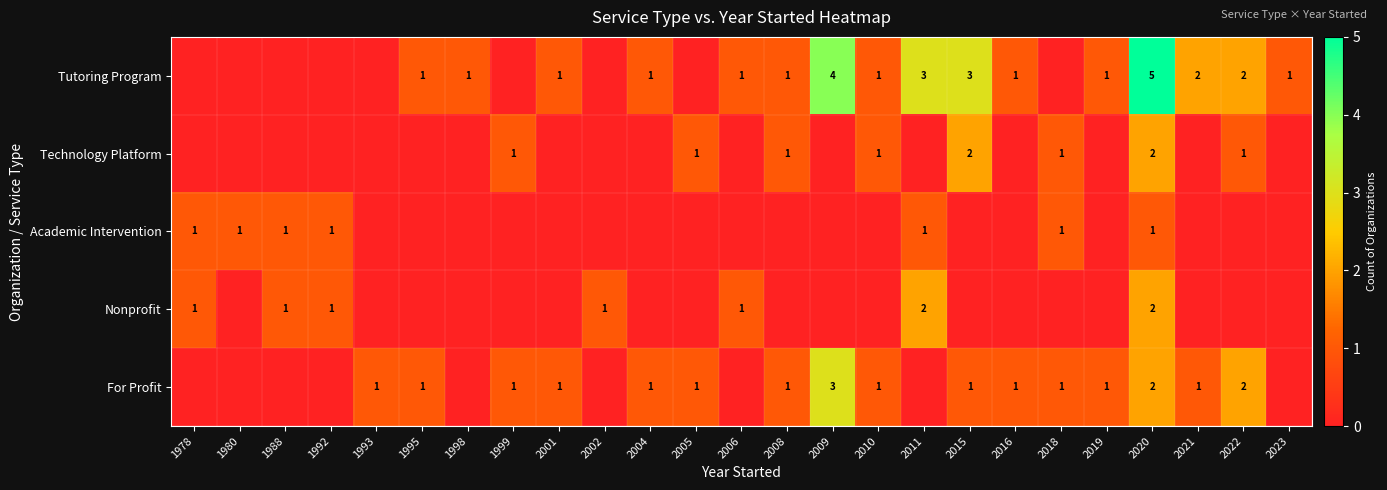

True or false: For Profit has a value of 1 at 2019.

True